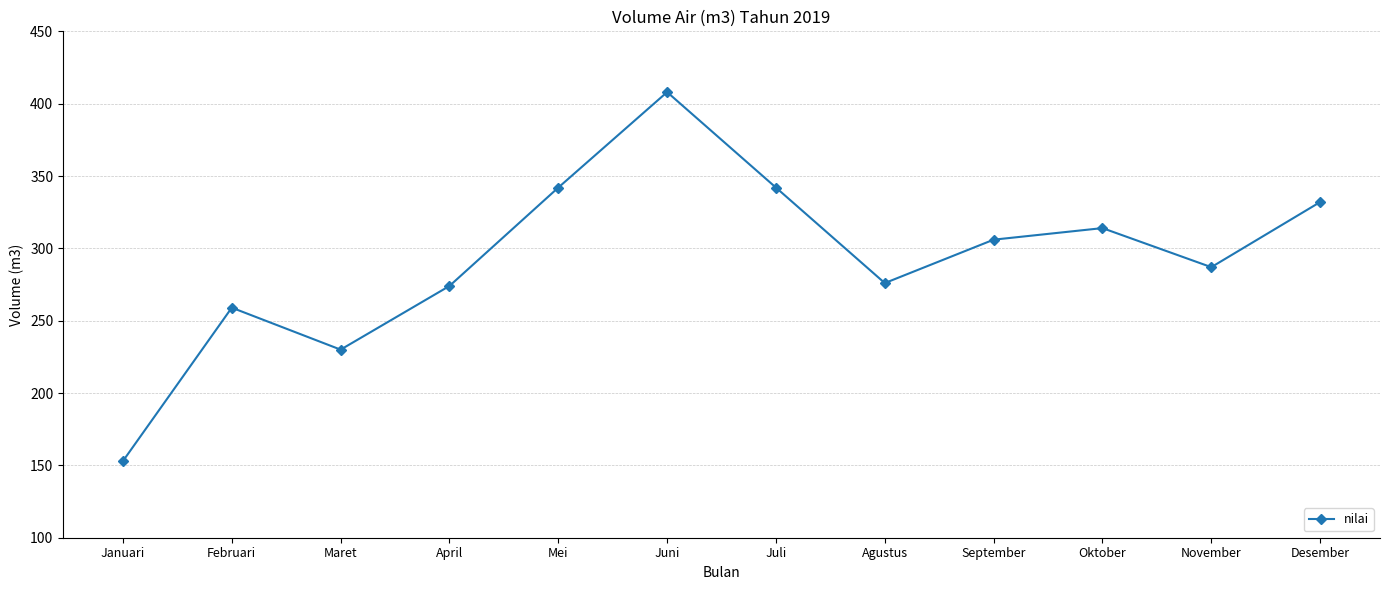

What is the average value?

294